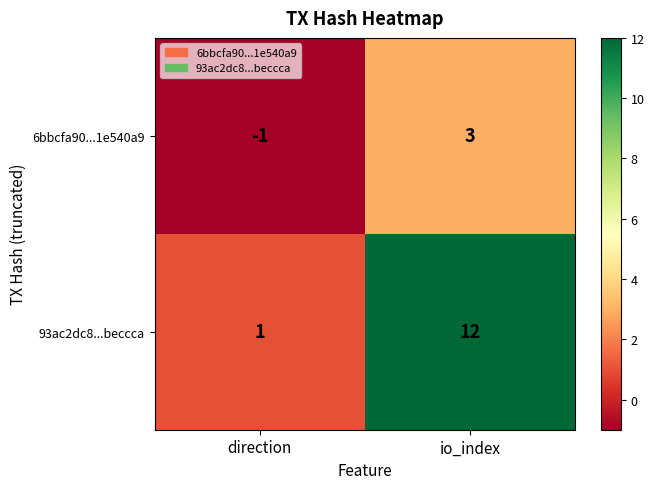

What value does the 6bbcfa90...1e540a9 series have at io_index?

3